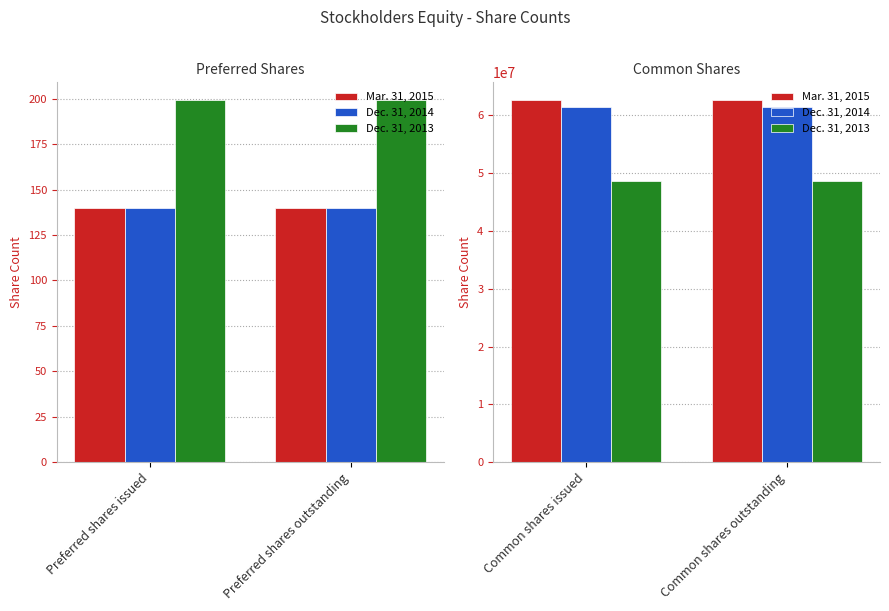

Between Common shares issued and Common shares outstanding, which series saw the biggest shift?

Mar. 31, 2015